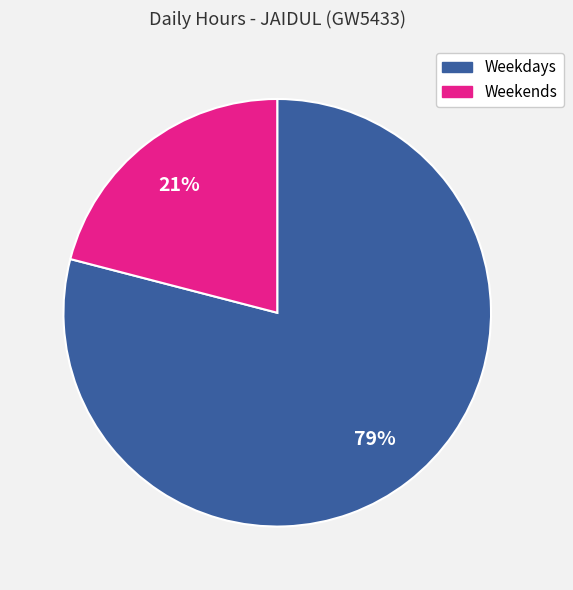

To the nearest percent, what is the average slice percentage?

50%